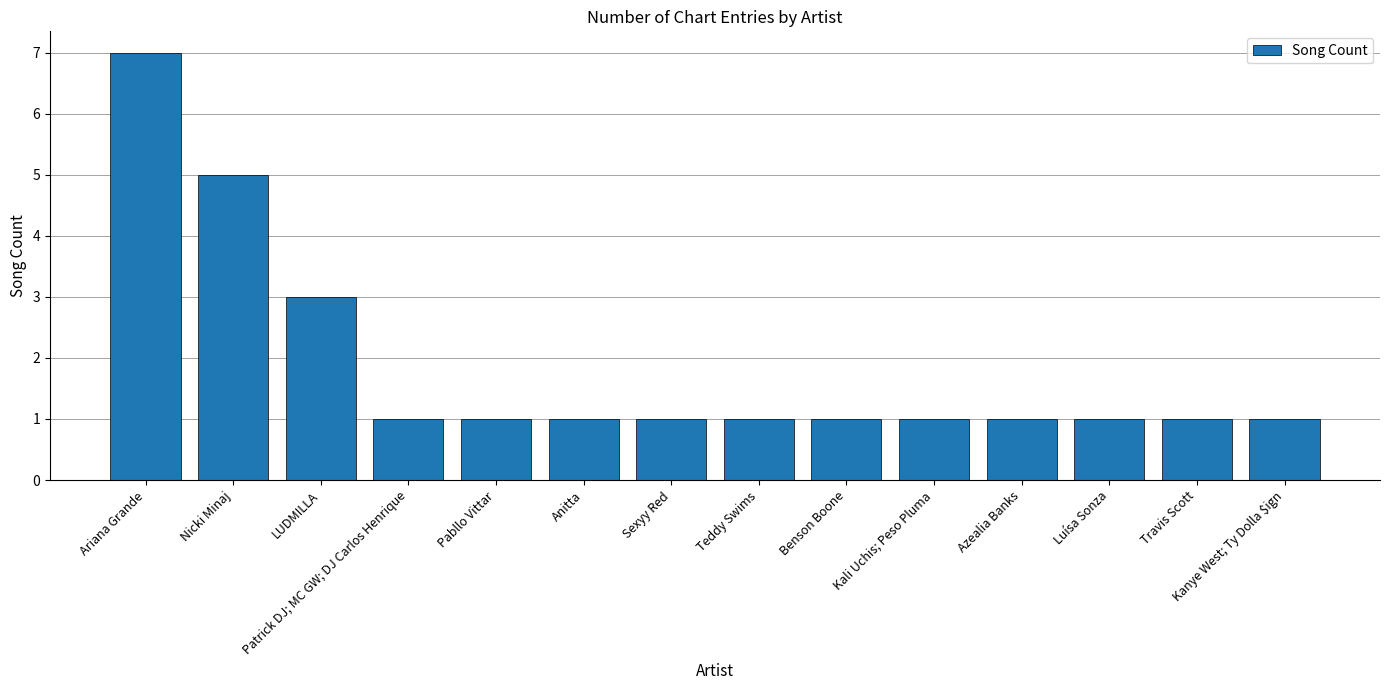

How many data points does each series have?

14